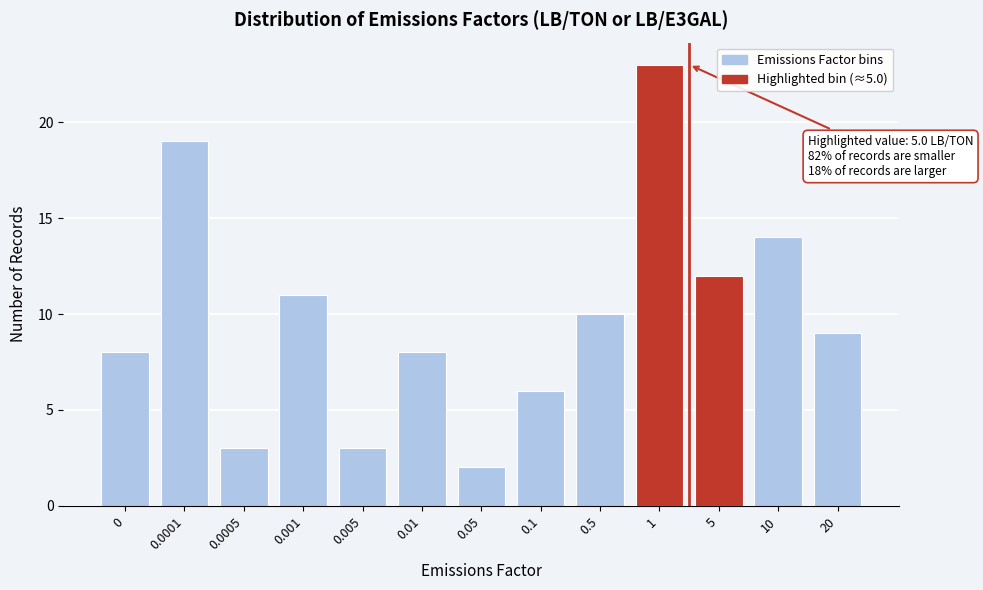

Reading right to left, list all the values displayed in this chart.

20=9	10=14	5=12	1=23	0.5=10	0.1=6	0.05=2	0.01=8	0.005=3	0.001=11	0.0005=3	0.0001=19	0=8